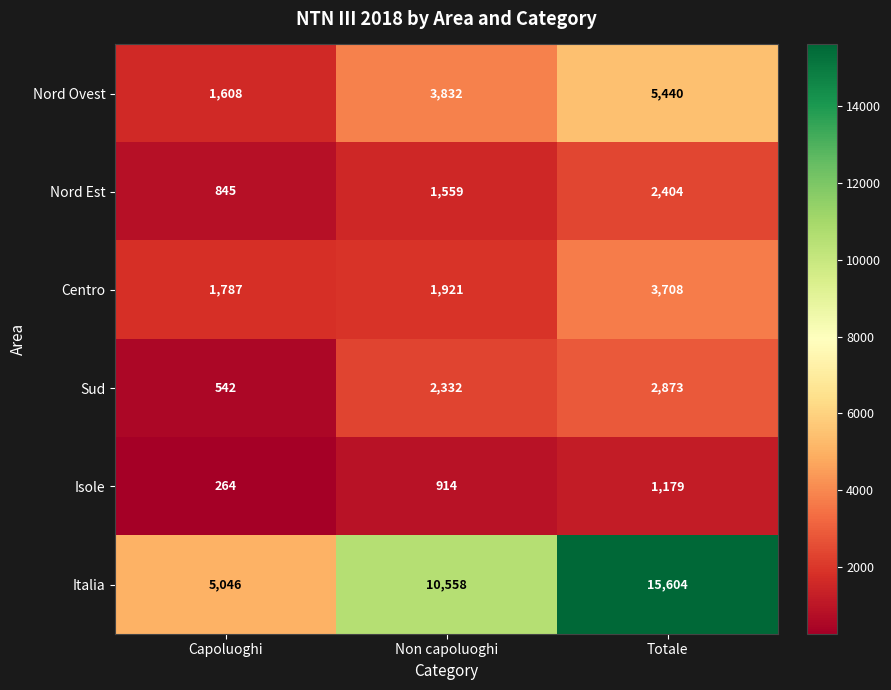

Which series has the largest range (max minus min)?

Italia